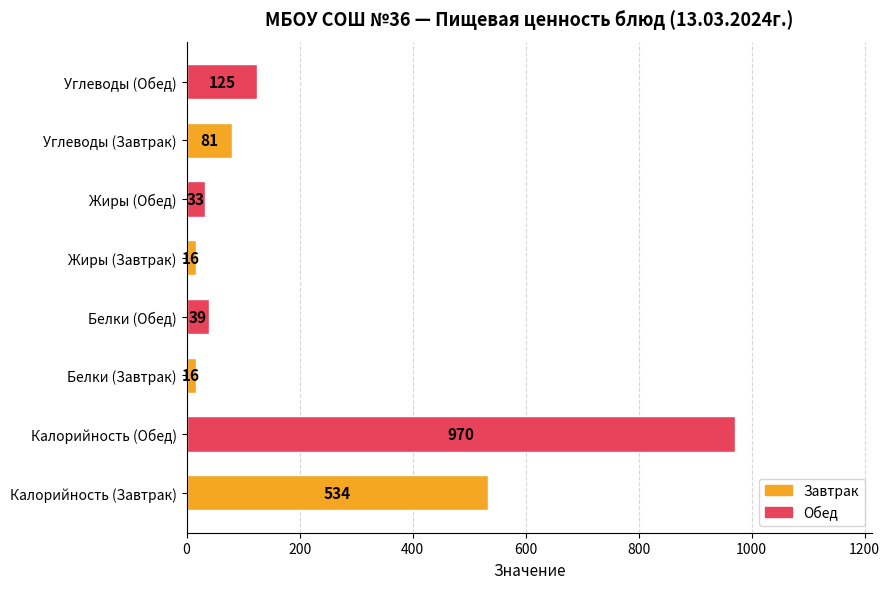

Is it true that the value at Белки (Обед) is 39?

True